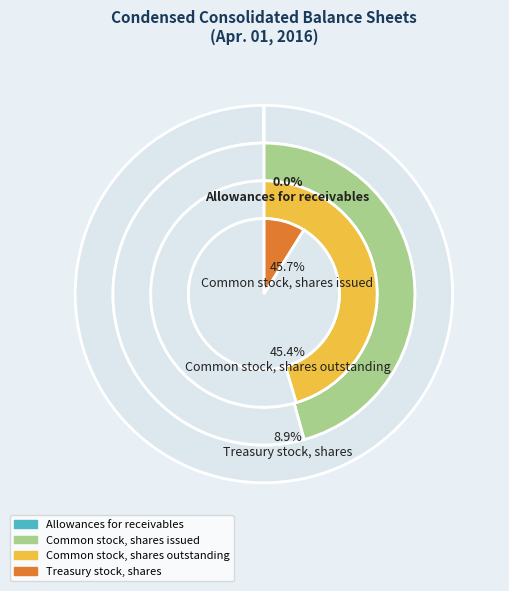

To the nearest percent, what is the average slice percentage?

25%